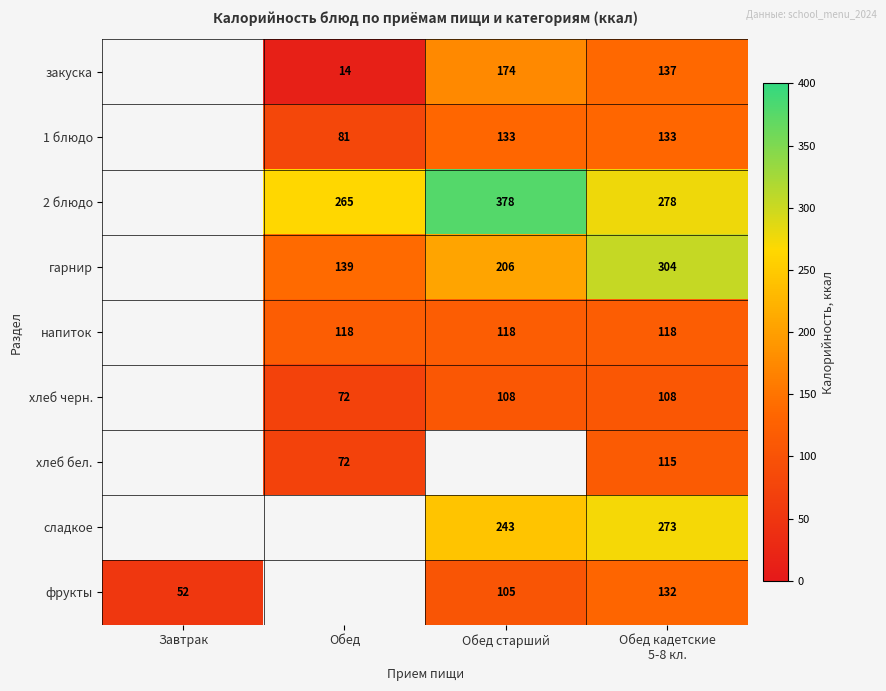

How many distinct data groups are displayed?

9